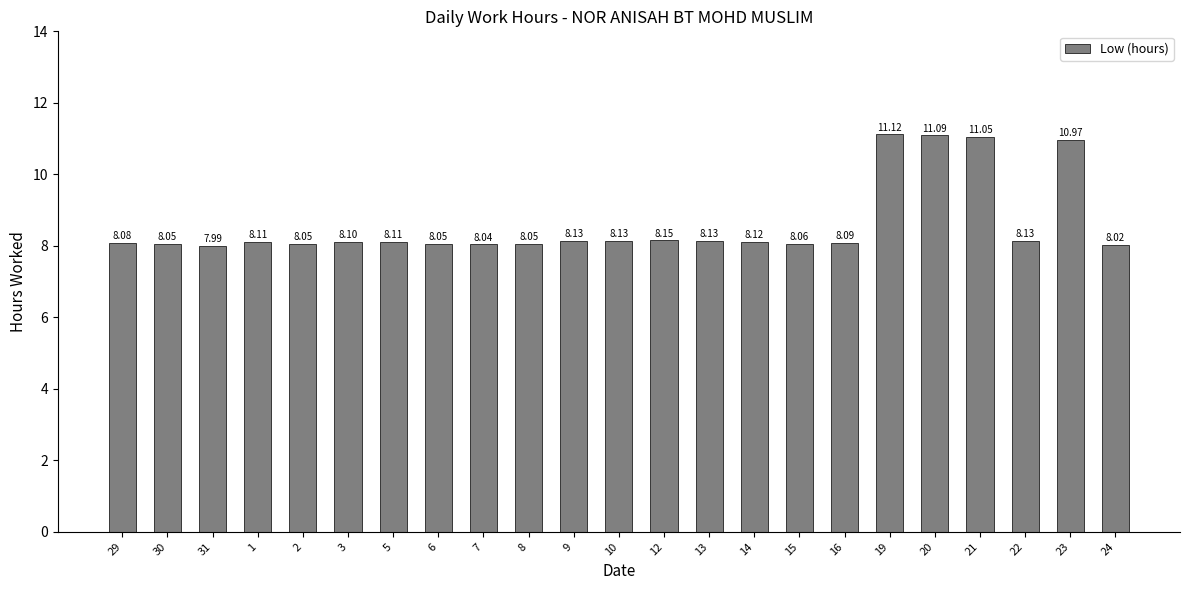

What is the difference between the values at 23 and 6?

2.9